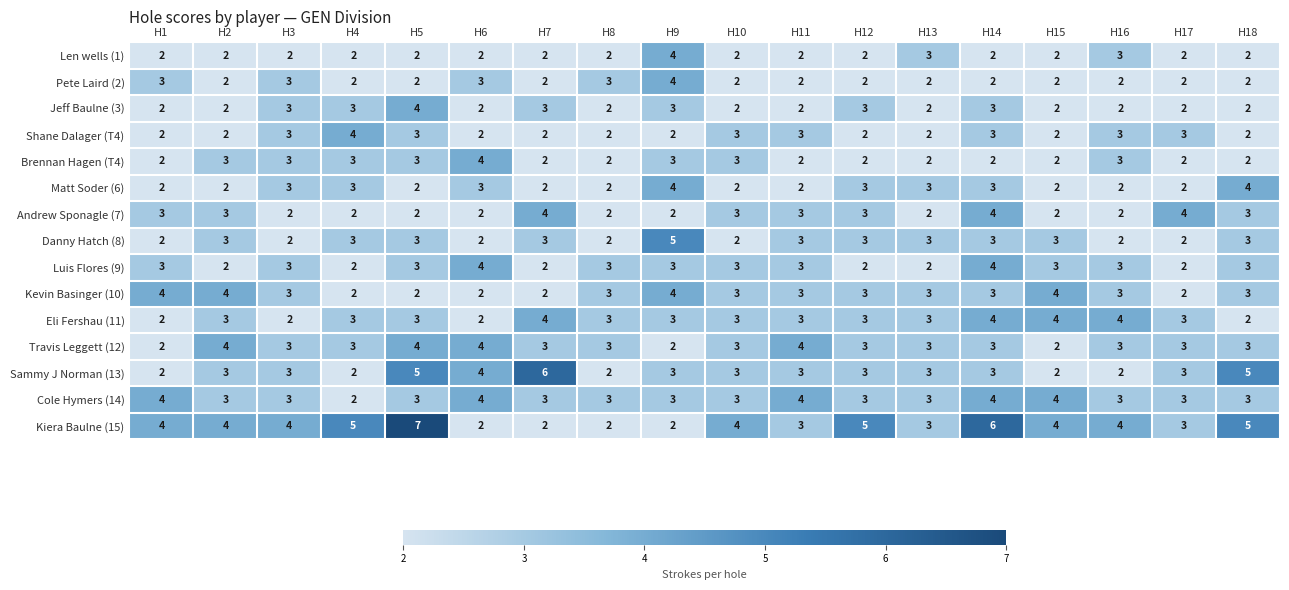

What is the total value across all series at H17?

38